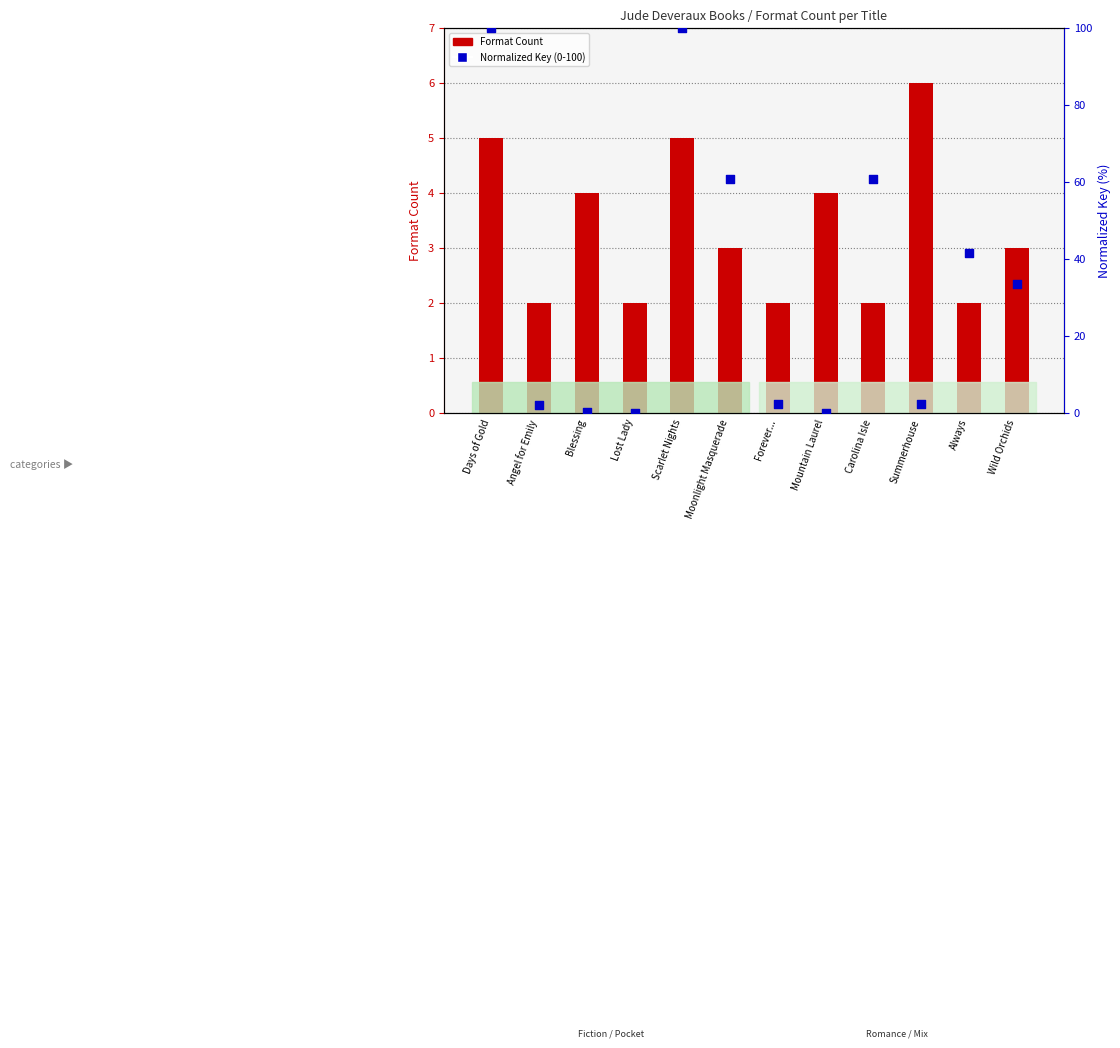

Which series contains the lowest Y value?

Normalized Key (0-100)